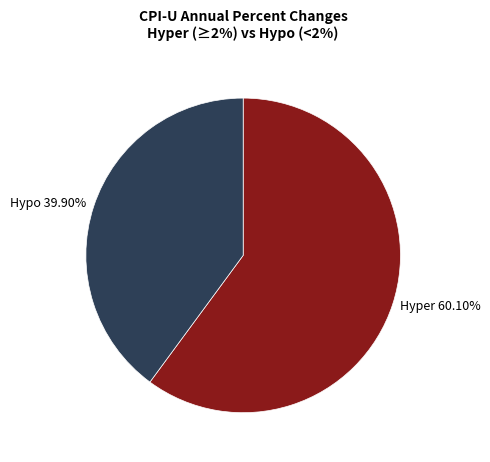

Which category accounts for the majority?

Hyper 60.10%